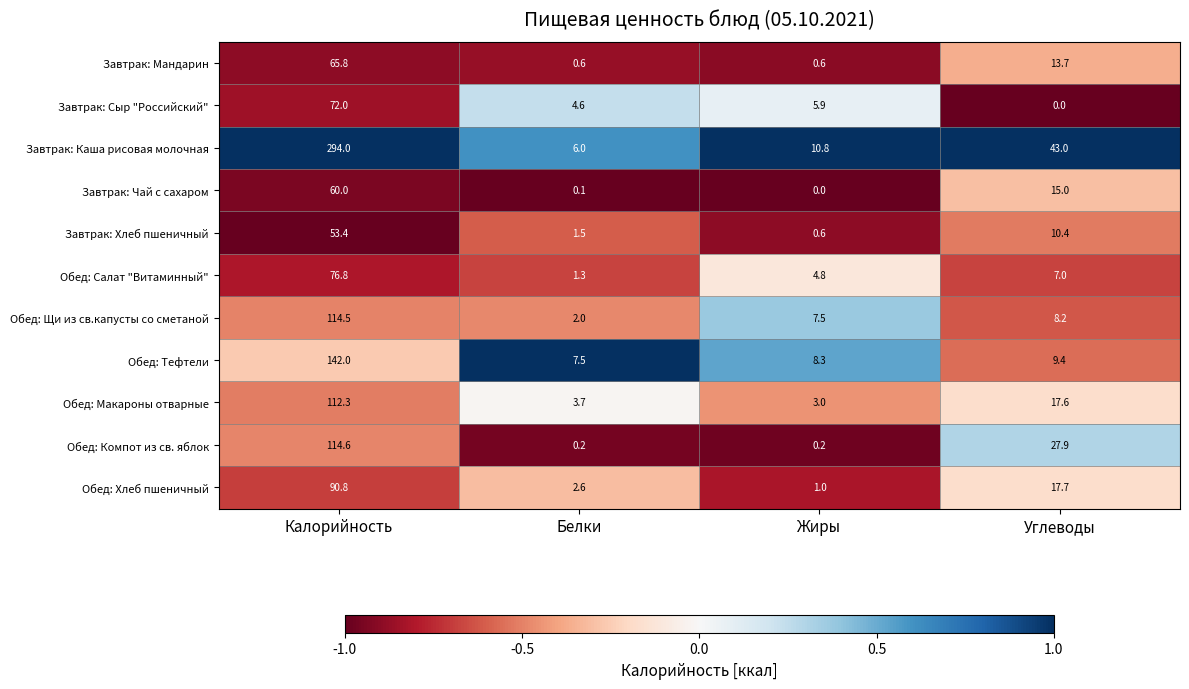

Which series changed the most between Белки and Жиры?

Обед: Щи из св.капусты со сметаной